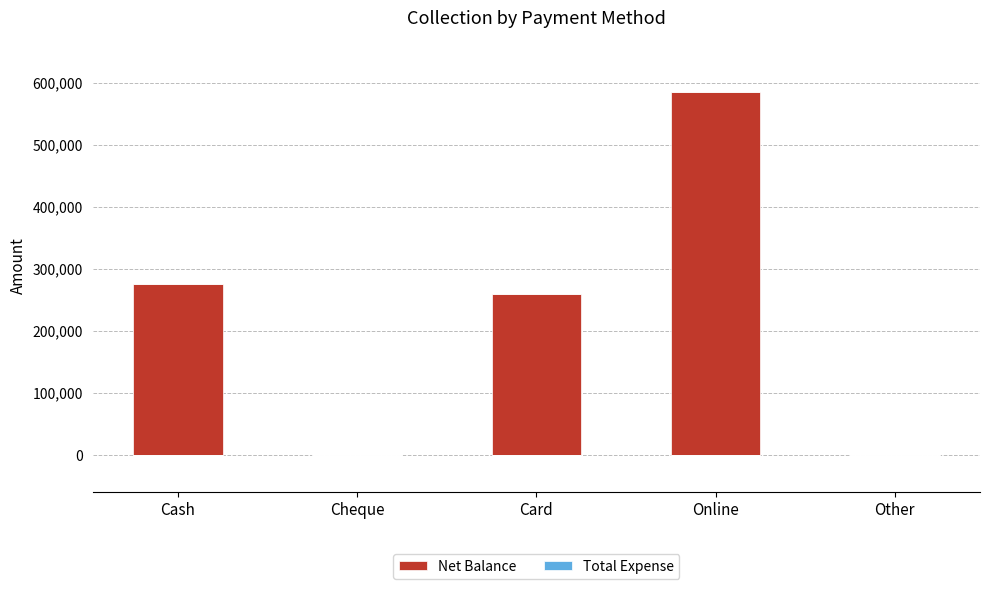

The chart shows a value of 260500 at Card. True or false?

True